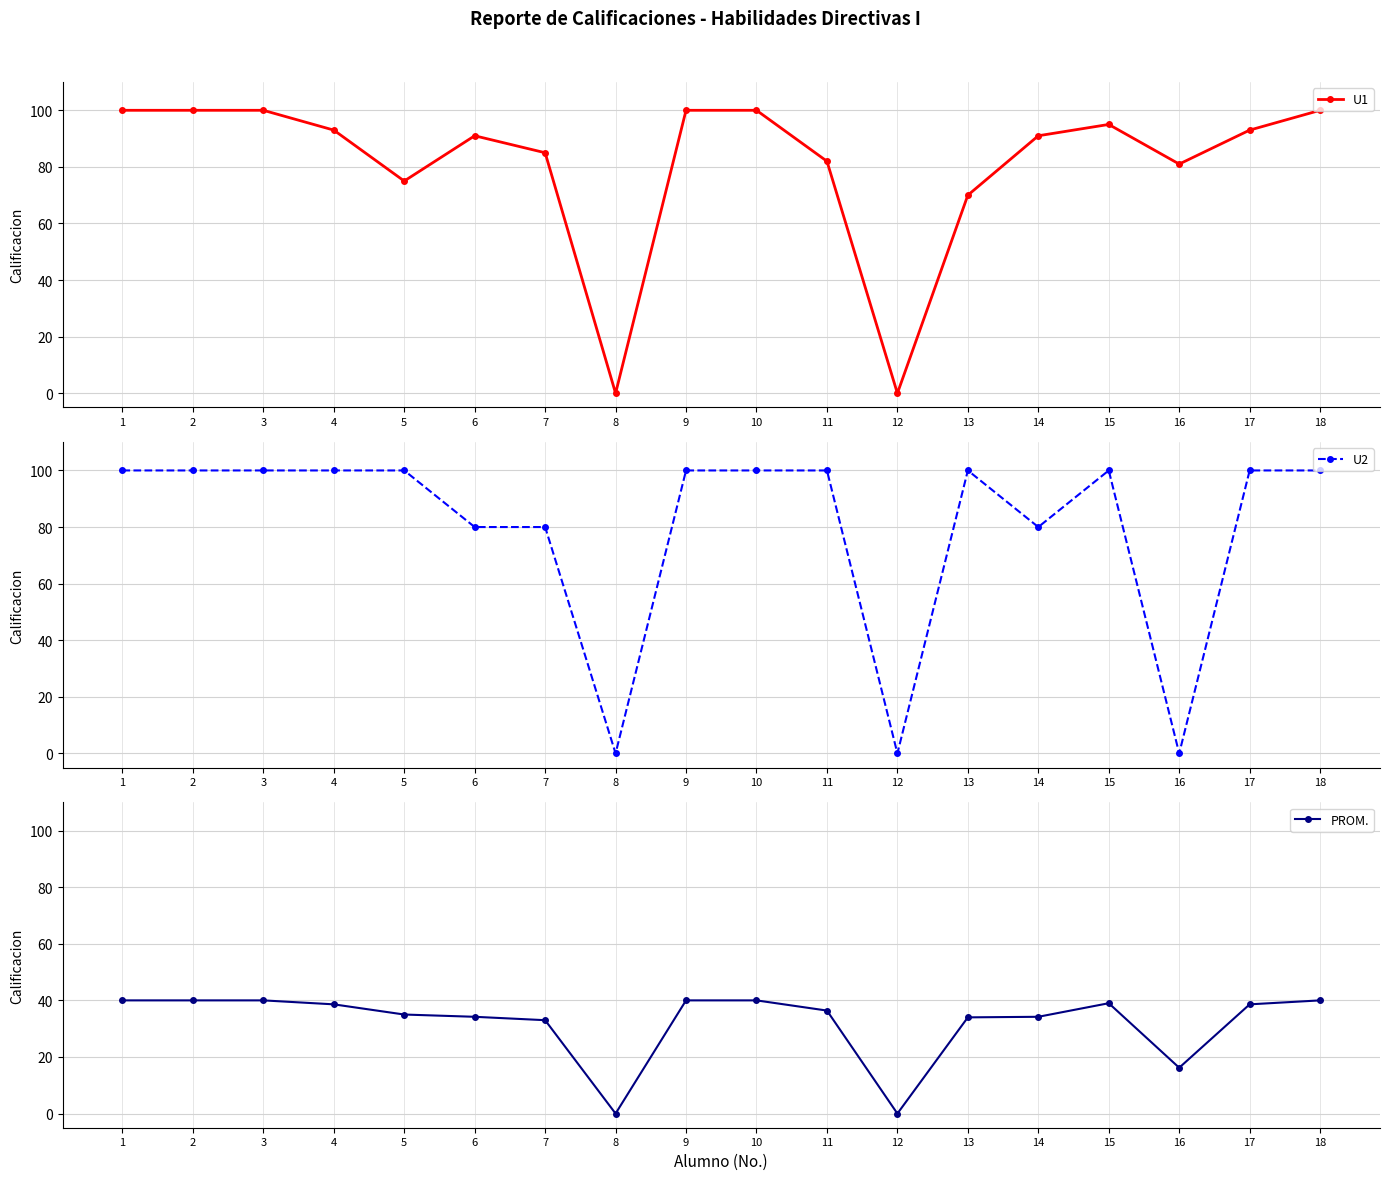

What are all the series names shown in the legend?

U1, U2, PROM.